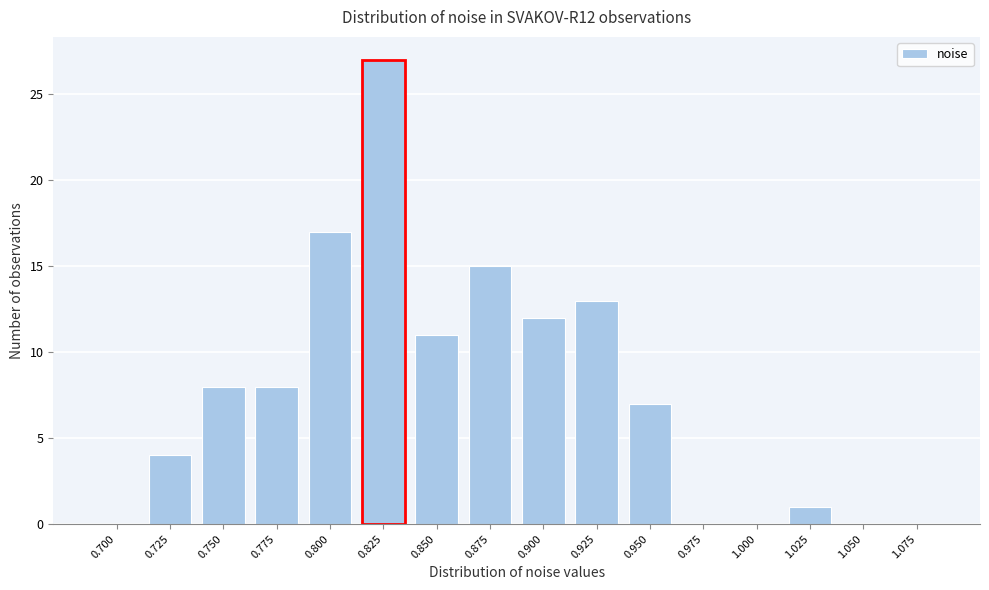

Reading left to right, extract all data points from this chart.

0.700=0	0.725=4	0.750=8	0.775=8	0.800=17	0.825=27	0.850=11	0.875=15	0.900=12	0.925=13	0.950=7	0.975=0	1.000=0	1.025=1	1.050=0	1.075=0